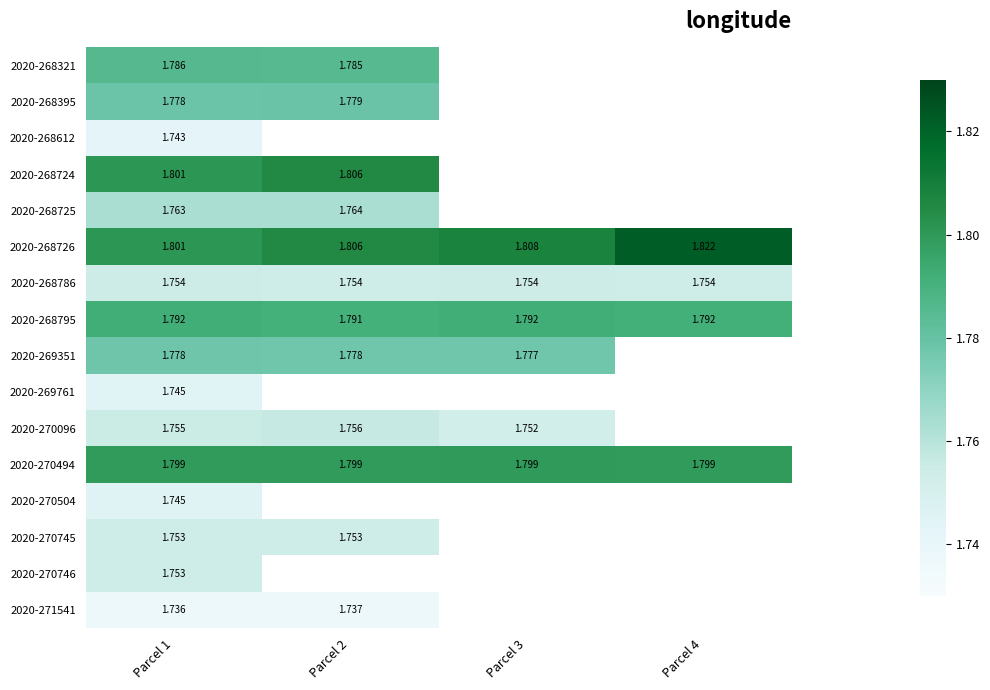

Which category has the lowest value across all series?

Parcel 1